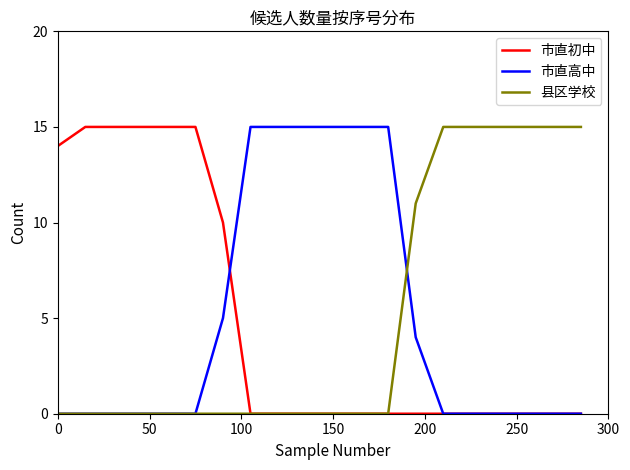

What is the maximum value shown in the chart?

15